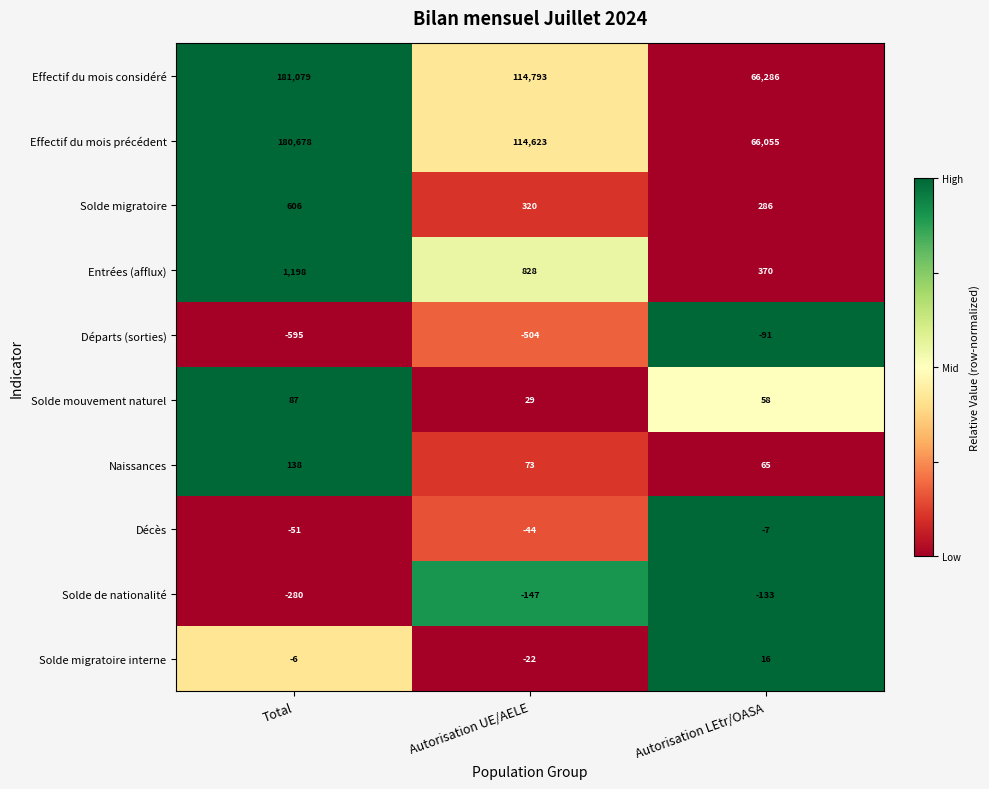

At which category is the sum across all series the highest?

Total